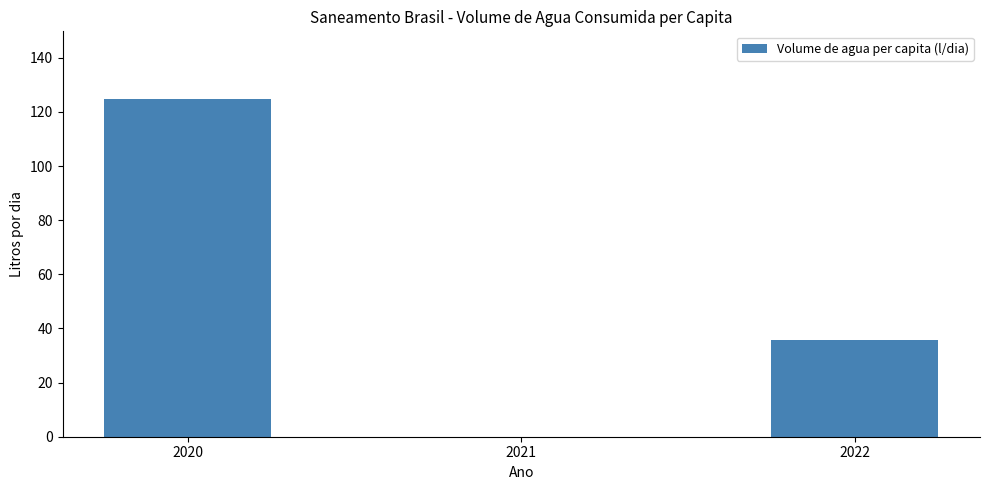

What is the greatest value displayed?

124.8